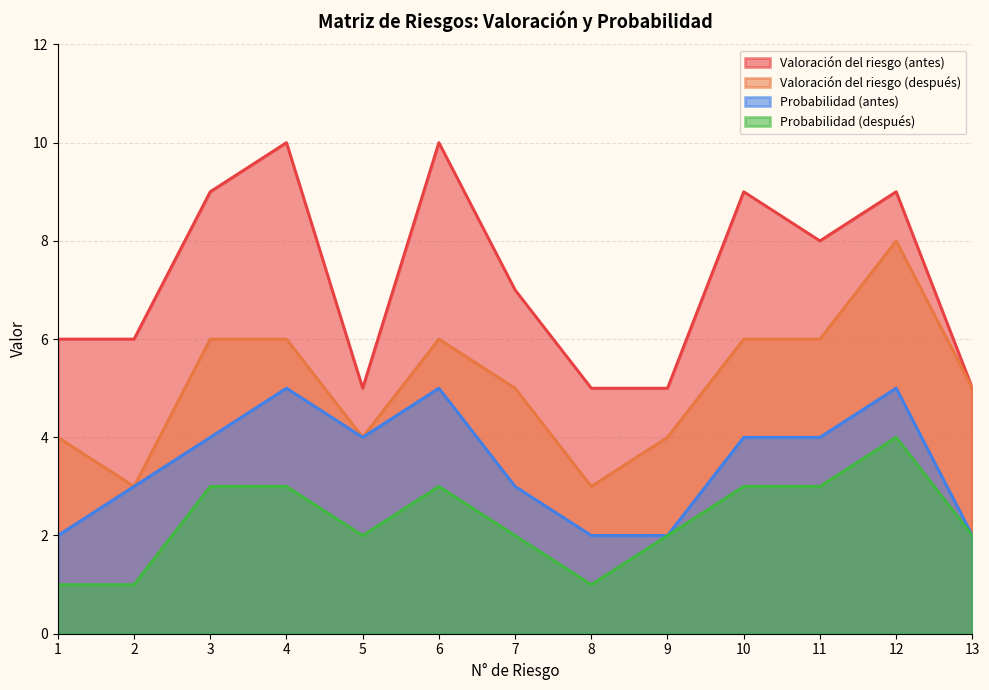

Reading right to left, what are all the values shown in this chart?

Valoración del riesgo (antes): 13=5	12=9	11=8	10=9	9=5	8=5	7=7	6=10	5=5	4=10	3=9	2=6	1=6
Valoración del riesgo (después): 13=5	12=8	11=6	10=6	9=4	8=3	7=5	6=6	5=4	4=6	3=6	2=3	1=4
Probabilidad (antes): 13=2	12=5	11=4	10=4	9=2	8=2	7=3	6=5	5=4	4=5	3=4	2=3	1=2
Probabilidad (después): 13=2	12=4	11=3	10=3	9=2	8=1	7=2	6=3	5=2	4=3	3=3	2=1	1=1